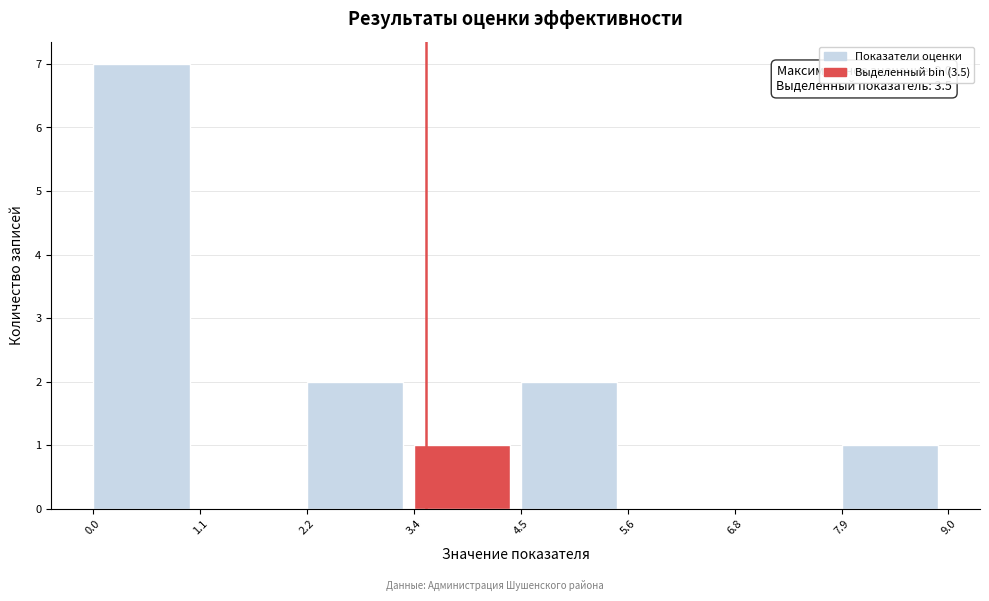

Which range on the x-axis has the tallest bar?

0.0 to 1.1